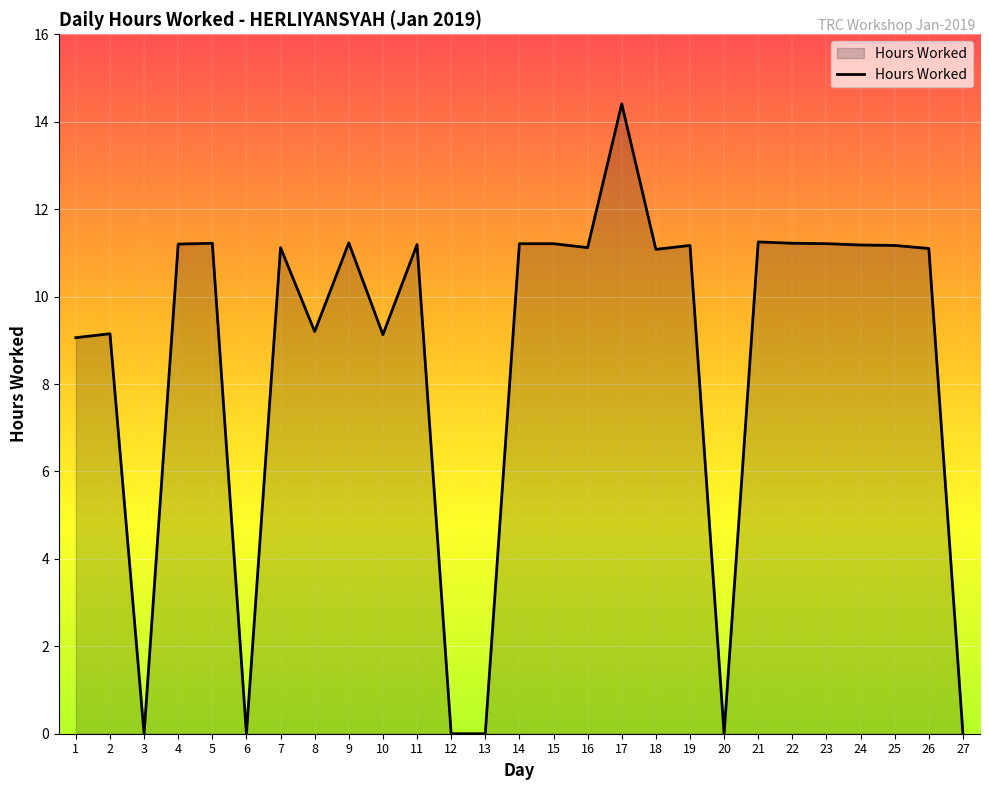

Does the chart display data point markers on the line(s)?

No